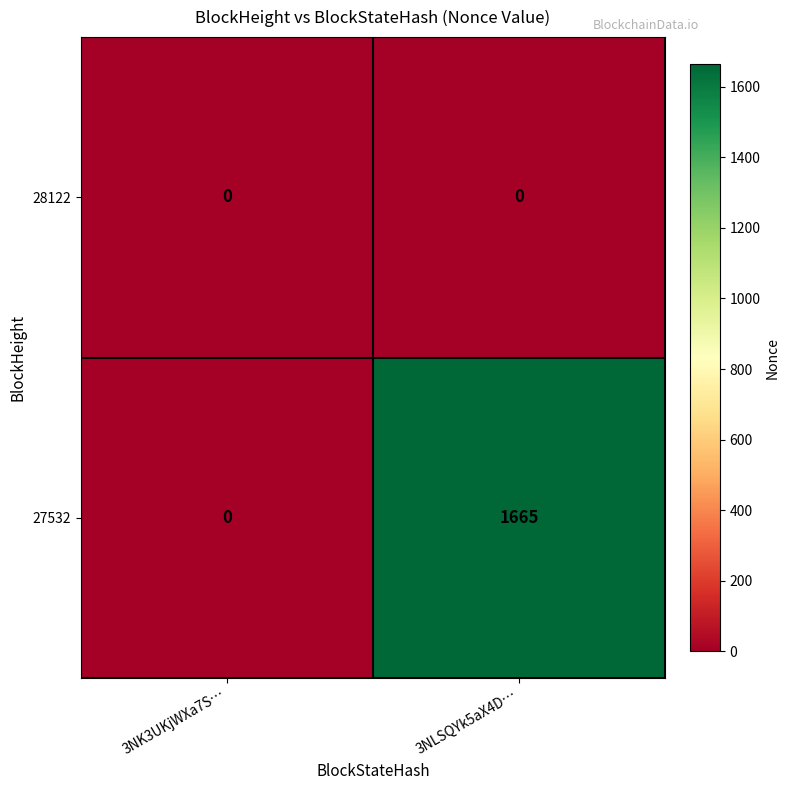

Rank the series by their maximum value, from lowest to highest.

28122, 27532